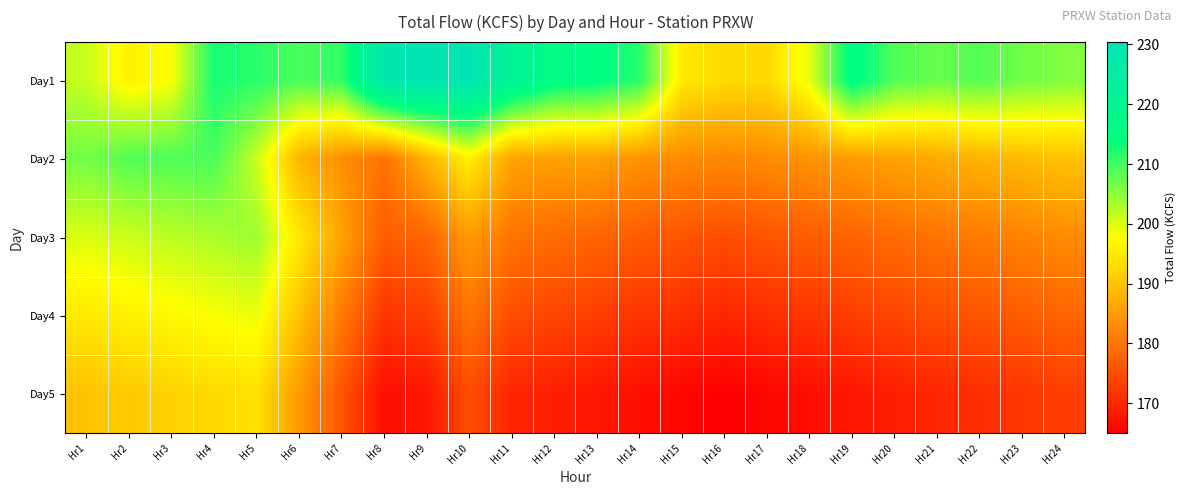

Reading right to left, transcribe all the data shown in this chart.

Day1: Hr24=205.7	Hr23=206.8	Hr22=208.6	Hr21=207.4	Hr20=208.9	Hr19=215.7	Hr18=199.2	Hr17=192.9	Hr16=193.1	Hr15=195.1	Hr14=211.5	Hr13=214.9	Hr12=215.8	Hr11=221.5	Hr10=230.4	Hr9=230.3	Hr8=228.7	Hr7=210.8	Hr6=209.3	Hr5=211.4	Hr4=212.6	Hr3=197.9	Hr2=196.0	Hr1=201.3
Day2: Hr24=190.0	Hr23=189.0	Hr22=188.0	Hr21=187.0	Hr20=186.0	Hr19=185.0	Hr18=184.0	Hr17=183.0	Hr16=182.5	Hr15=183.0	Hr14=184.0	Hr13=185.8	Hr12=185.6	Hr11=186.1	Hr10=195.8	Hr9=188.2	Hr8=179.7	Hr7=183.4	Hr6=188.2	Hr5=201.3	Hr4=209.3	Hr3=209.0	Hr2=208.8	Hr1=206.7
Day3: Hr24=183.0	Hr23=182.0	Hr22=181.0	Hr21=180.0	Hr20=179.0	Hr19=178.0	Hr18=177.0	Hr17=176.0	Hr16=175.0	Hr15=176.0	Hr14=177.0	Hr13=178.0	Hr12=179.0	Hr11=180.0	Hr10=185.0	Hr9=178.0	Hr8=177.0	Hr7=186.0	Hr6=195.0	Hr5=204.0	Hr4=203.0	Hr3=202.0	Hr2=201.0	Hr1=200.0
Day4: Hr24=178.0	Hr23=177.0	Hr22=176.0	Hr21=175.0	Hr20=174.0	Hr19=173.0	Hr18=172.0	Hr17=171.0	Hr16=170.0	Hr15=171.0	Hr14=172.0	Hr13=173.0	Hr12=174.0	Hr11=175.0	Hr10=180.0	Hr9=173.0	Hr8=172.0	Hr7=181.0	Hr6=190.0	Hr5=199.0	Hr4=198.0	Hr3=197.0	Hr2=196.0	Hr1=195.0
Day5: Hr24=173.0	Hr23=172.0	Hr22=171.0	Hr21=170.0	Hr20=169.0	Hr19=168.0	Hr18=167.0	Hr17=166.0	Hr16=165.0	Hr15=166.0	Hr14=167.0	Hr13=168.0	Hr12=169.0	Hr11=170.0	Hr10=175.0	Hr9=168.0	Hr8=167.0	Hr7=176.0	Hr6=185.0	Hr5=194.0	Hr4=193.0	Hr3=192.0	Hr2=191.0	Hr1=190.0